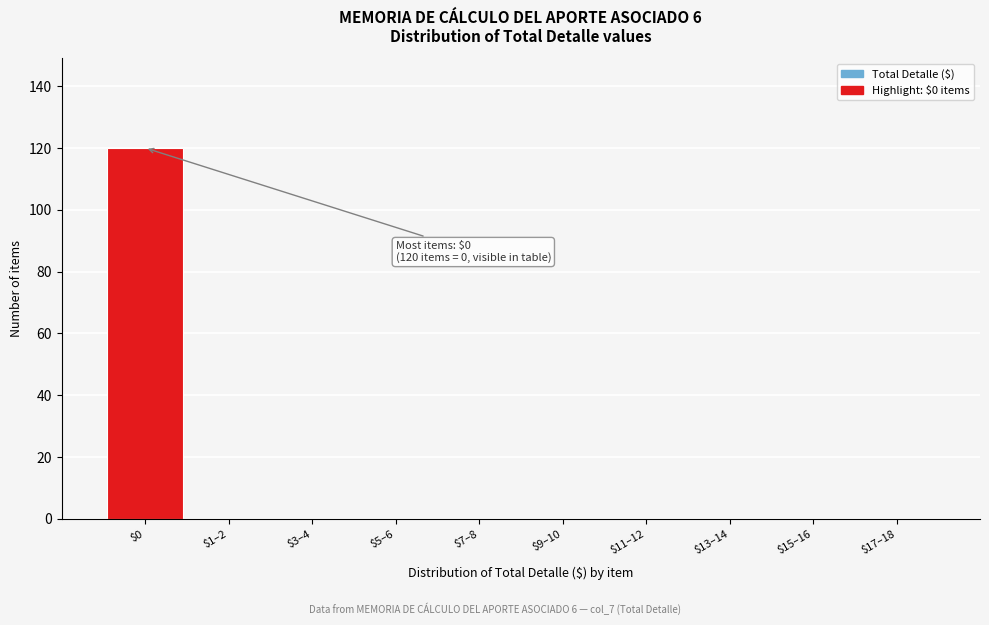

Which category has the highest value across all series?

$0